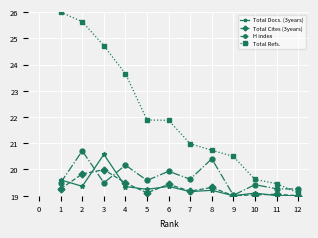

Rank the series at 6 from lowest to highest value.

Total Docs. (3years), Total Cites (3years), H index, Total Refs.